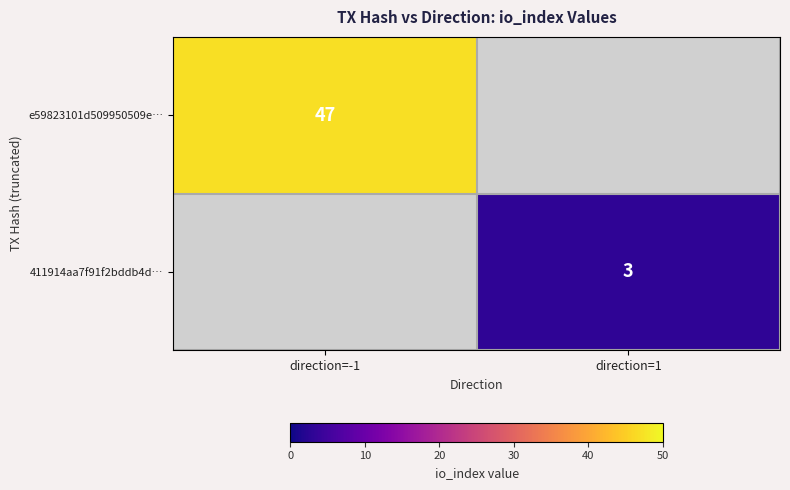

The 411914aa7f91f2bddb4d… series shows 3 at direction=1. True or false?

True